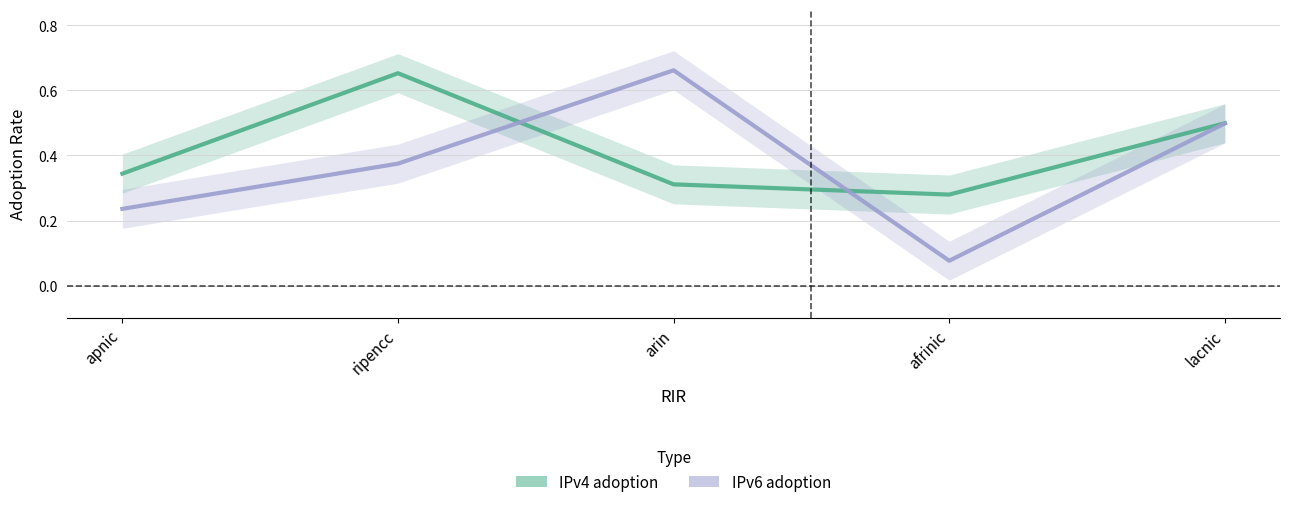

Which series changed the most between afrinic and lacnic?

IPv6 adoption